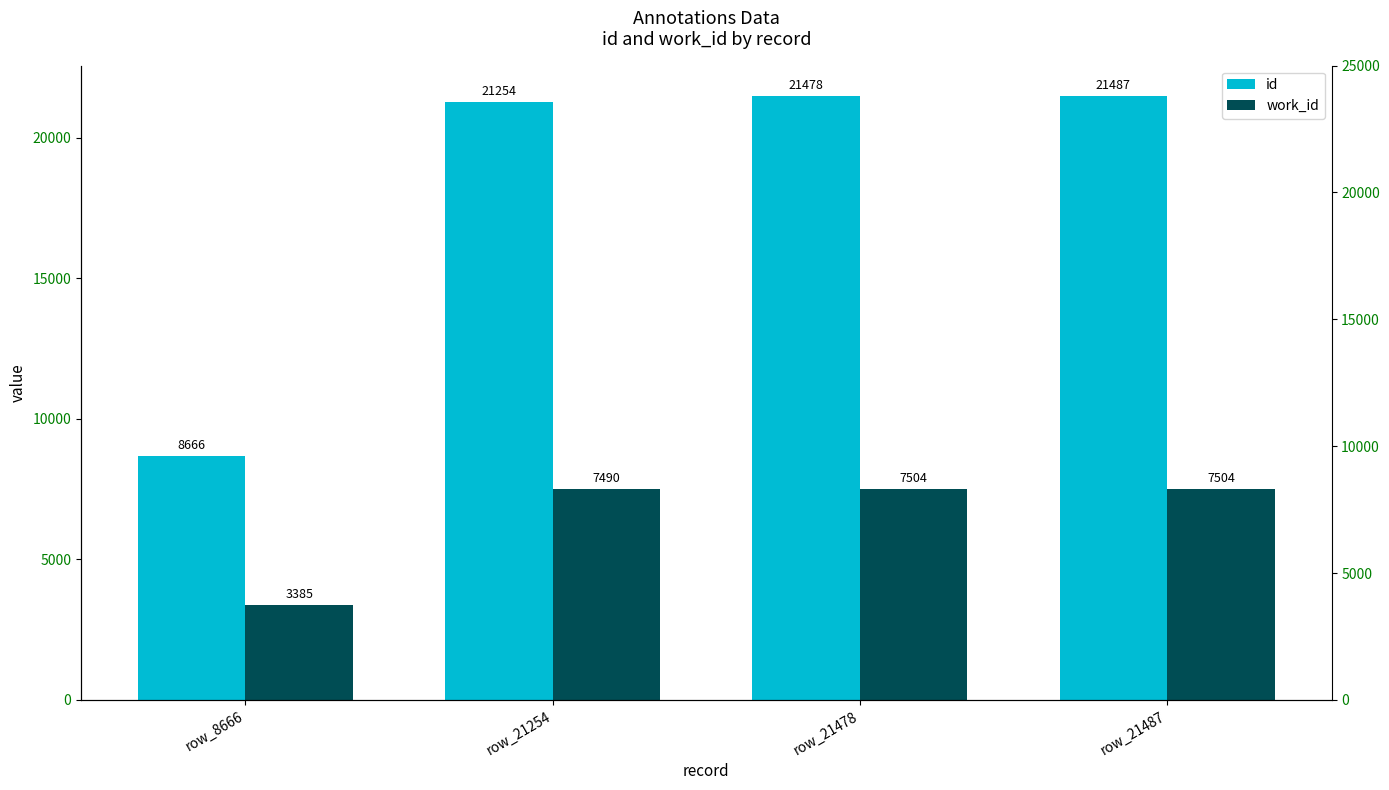

True or false: id has a value of 21478 at row_21478.

True